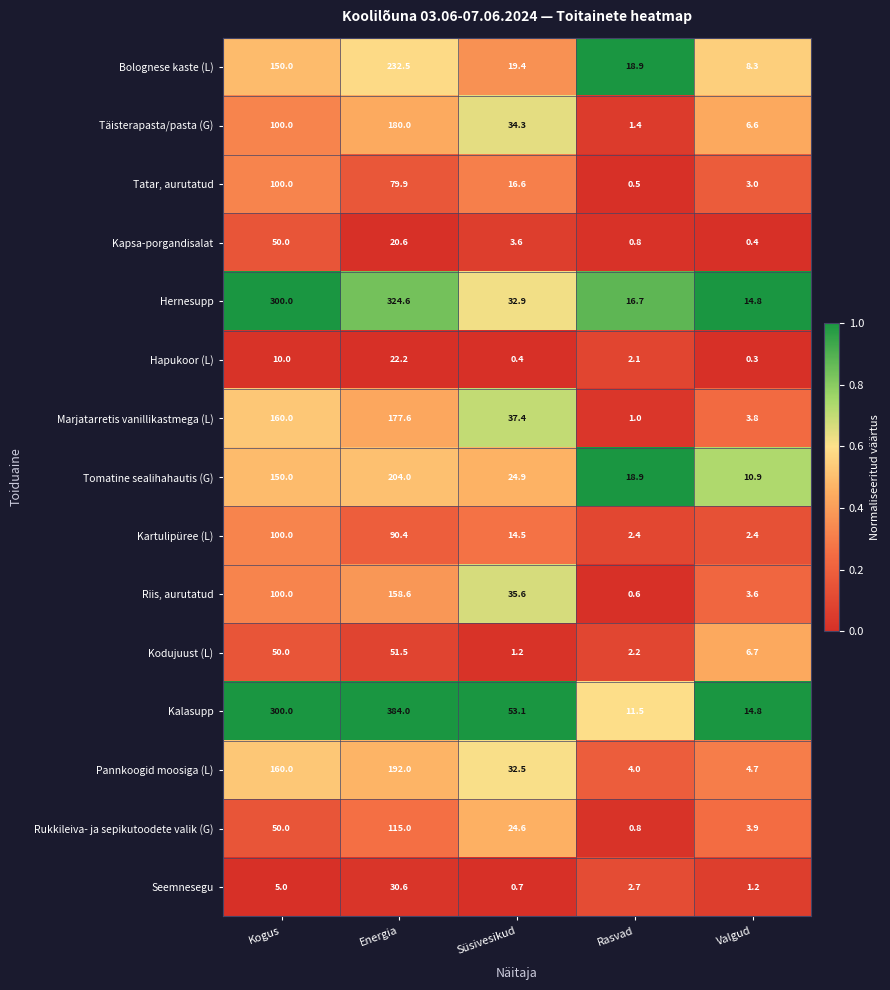

The value of Kapsa-porgandisalat at Süsivesikud is 2.3. True or false?

False